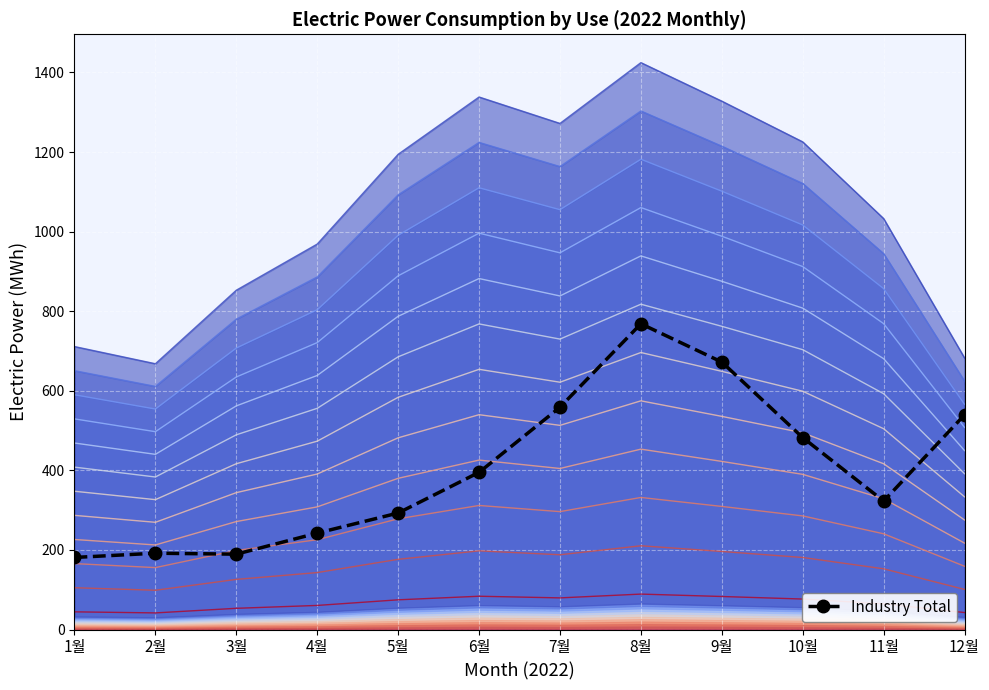

What is the label of the 2nd point from the left?

2월